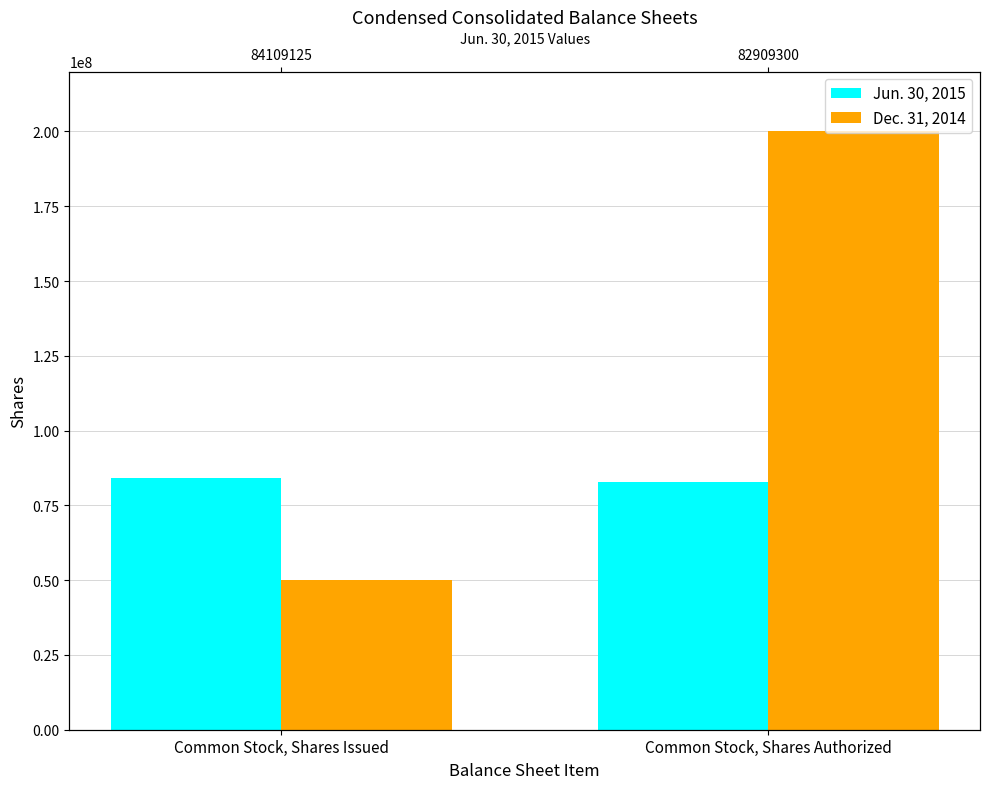

Is the value of Dec. 31, 2014 at Common Stock, Shares Issued greater than the value of Jun. 30, 2015 at Common Stock, Shares Authorized?

No